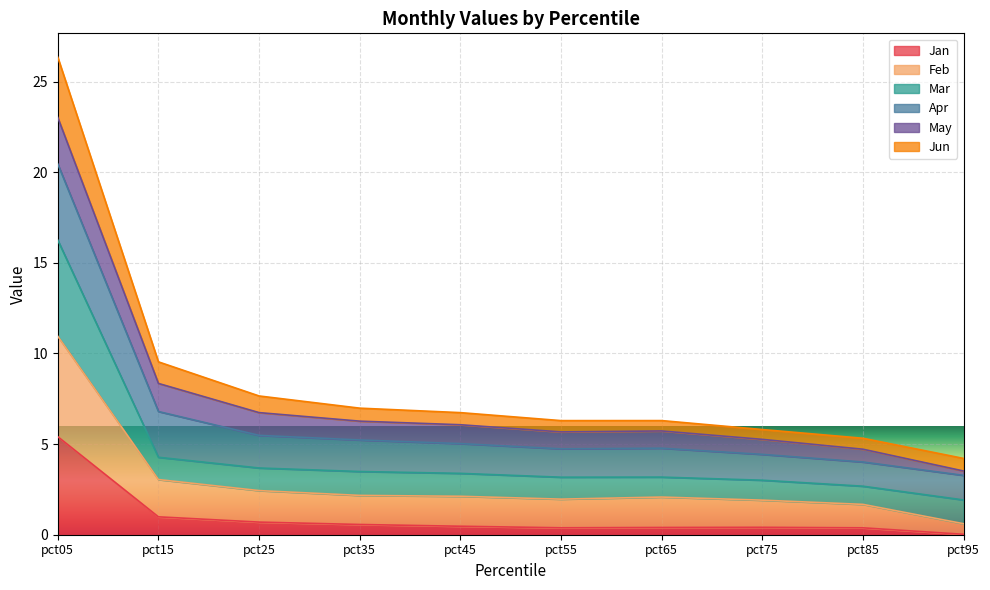

What are all the series names shown in the legend?

Jan, Feb, Mar, Apr, May, Jun